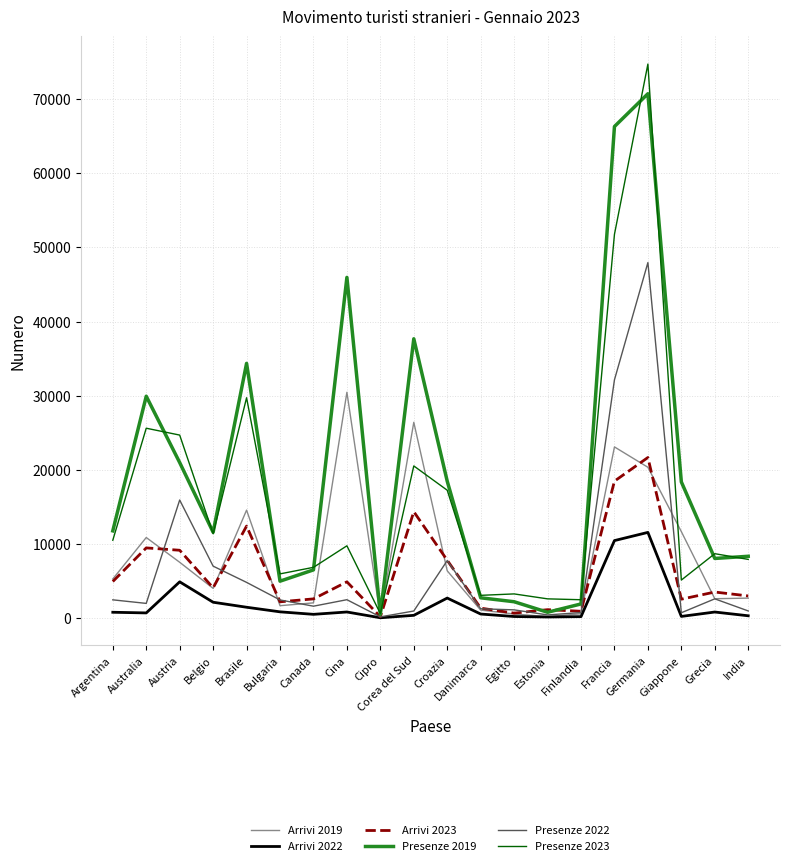

Count the number of categories in the chart.

20